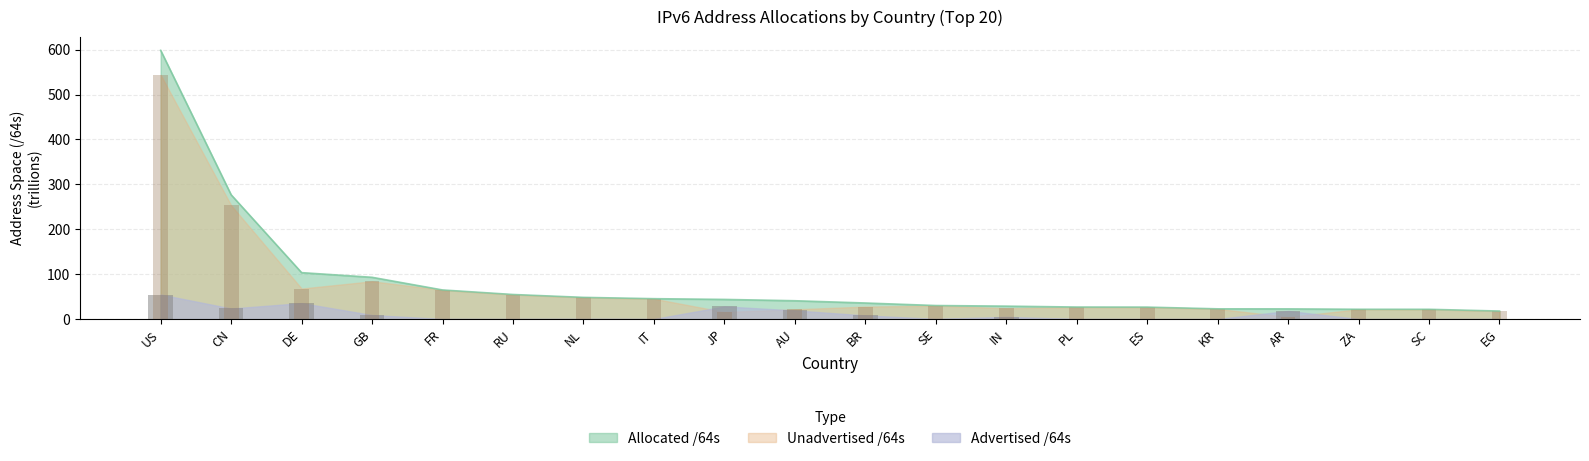

How many bars are there in each group?

3